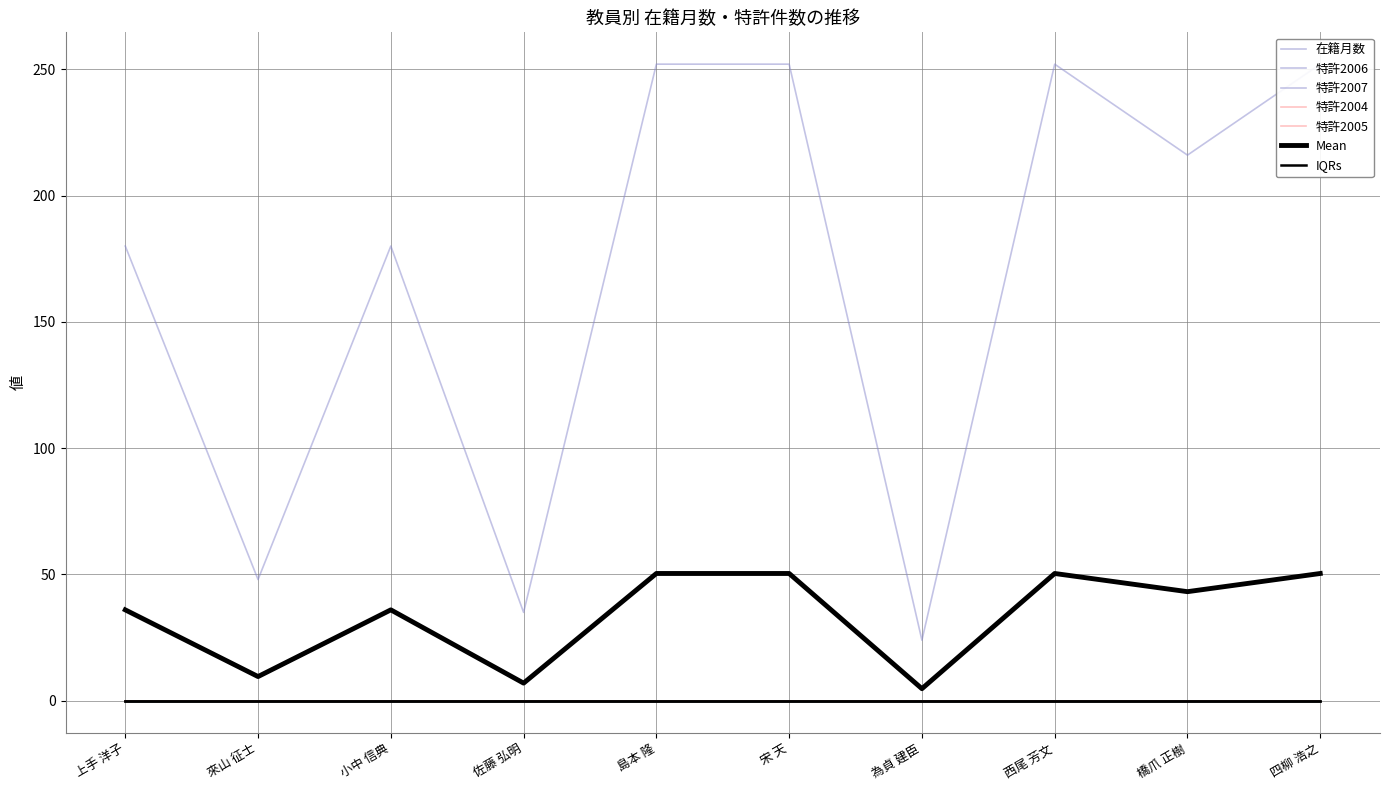

True or false: 特許2004 and 特許2005 cross at least once.

False